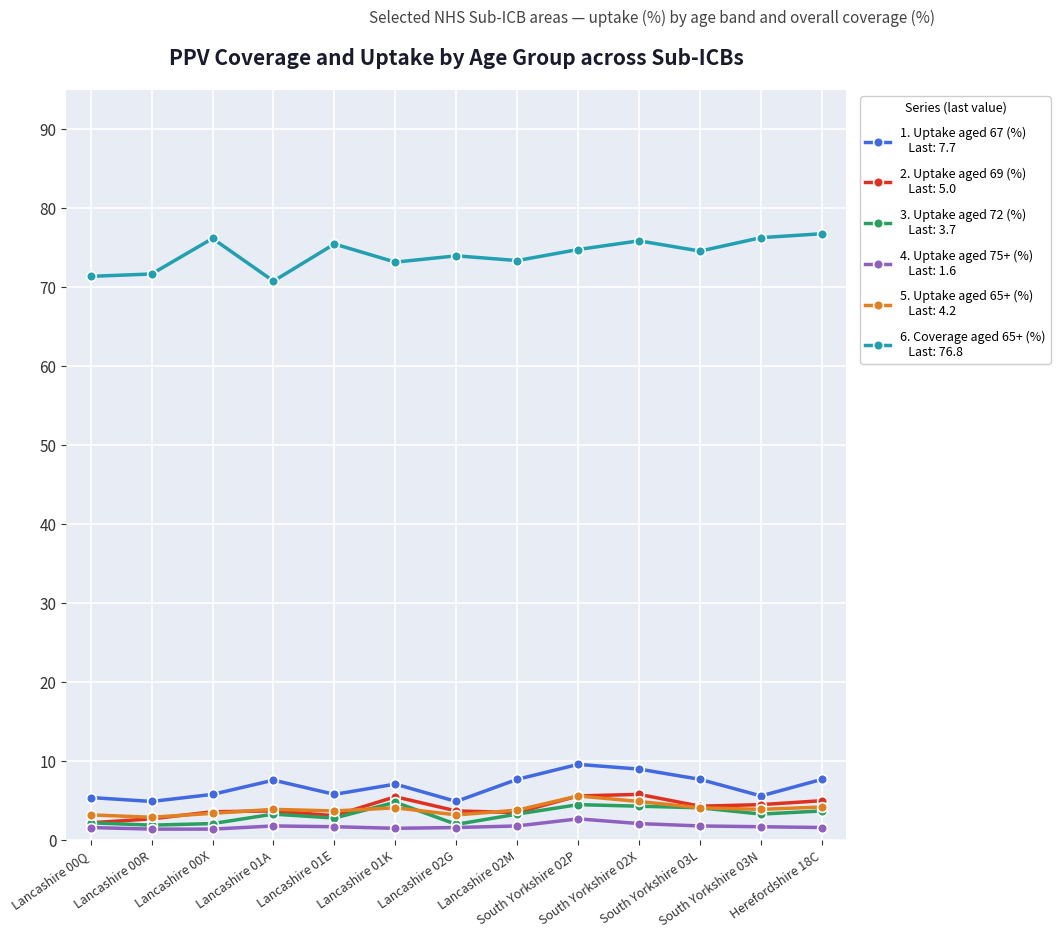

What is the maximum value shown in the chart?

76.8